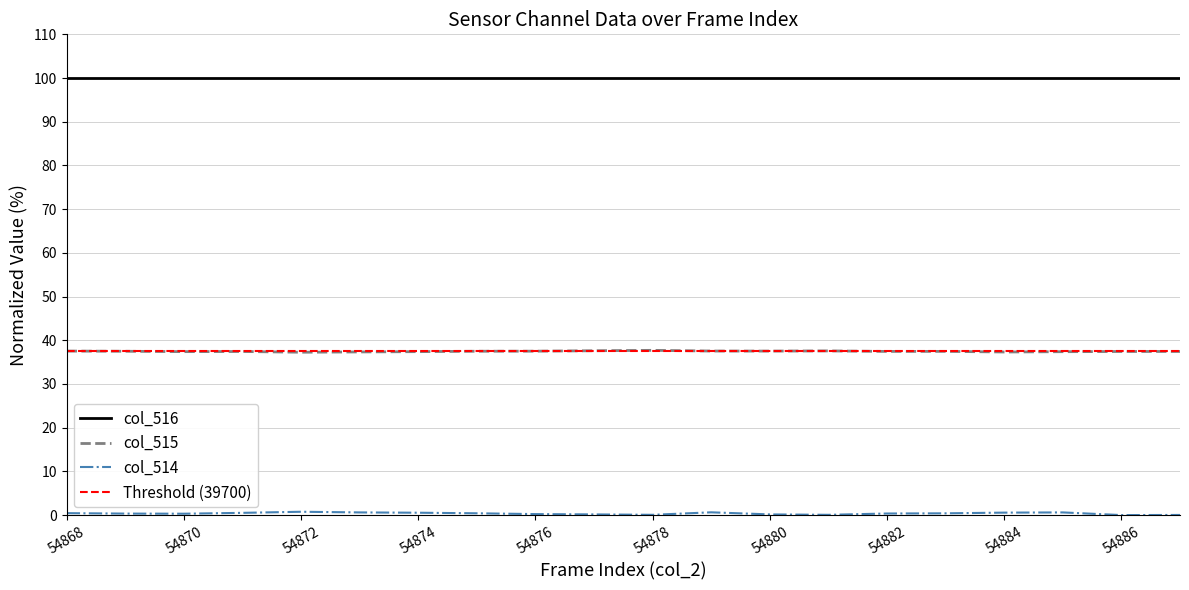

What is the minimum value for col_516?

100.0